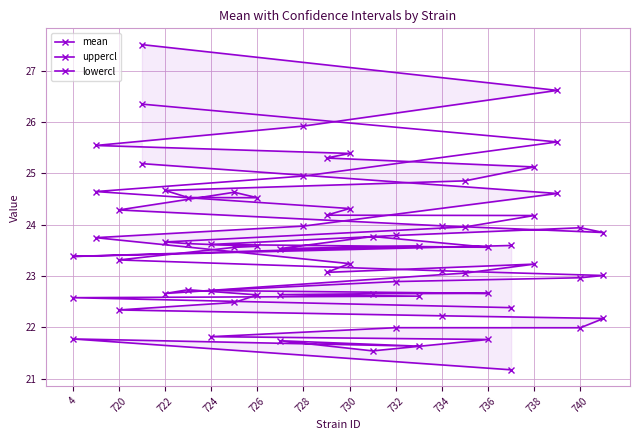

At how many categories does at least one series exceed 25?

7